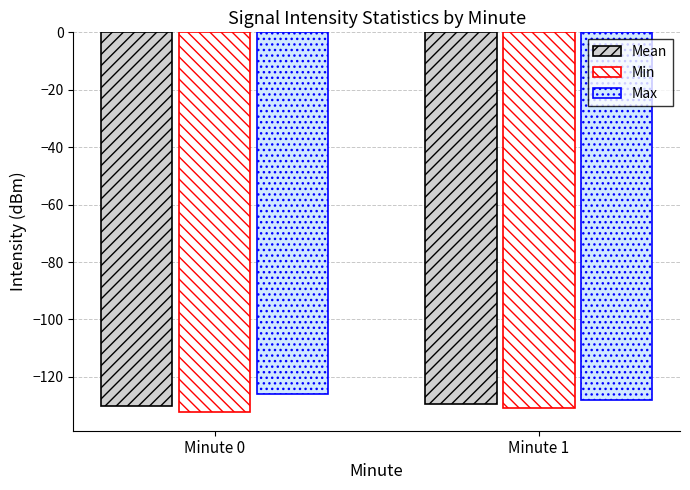

List the labels in order of Max value, smallest first.

Minute 1, Minute 0